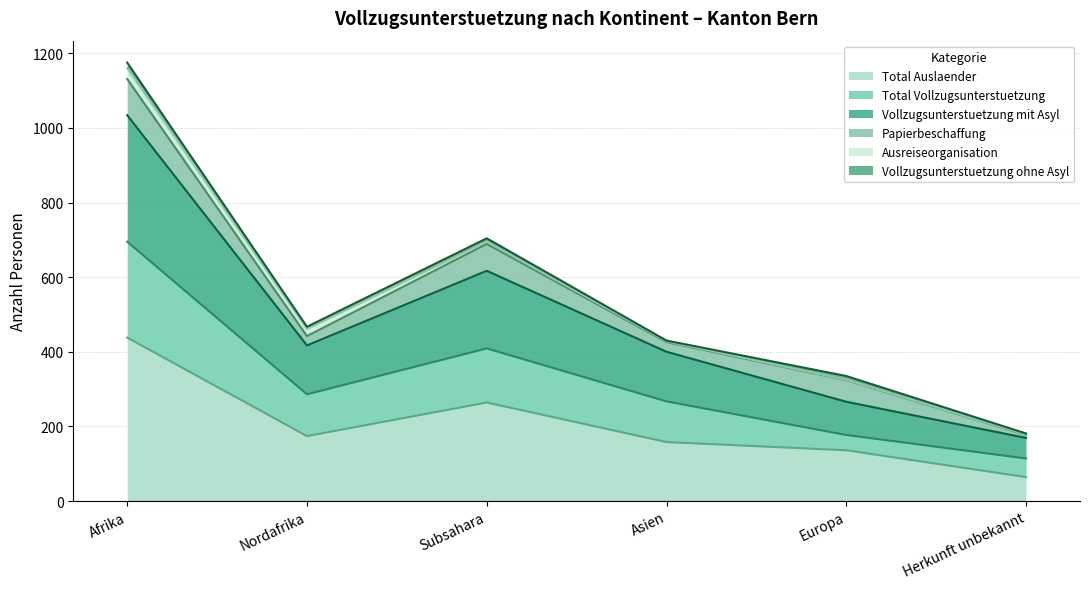

What is the value of the Vollzugsunterstuetzung mit Asyl point at the 5th from the left?

266